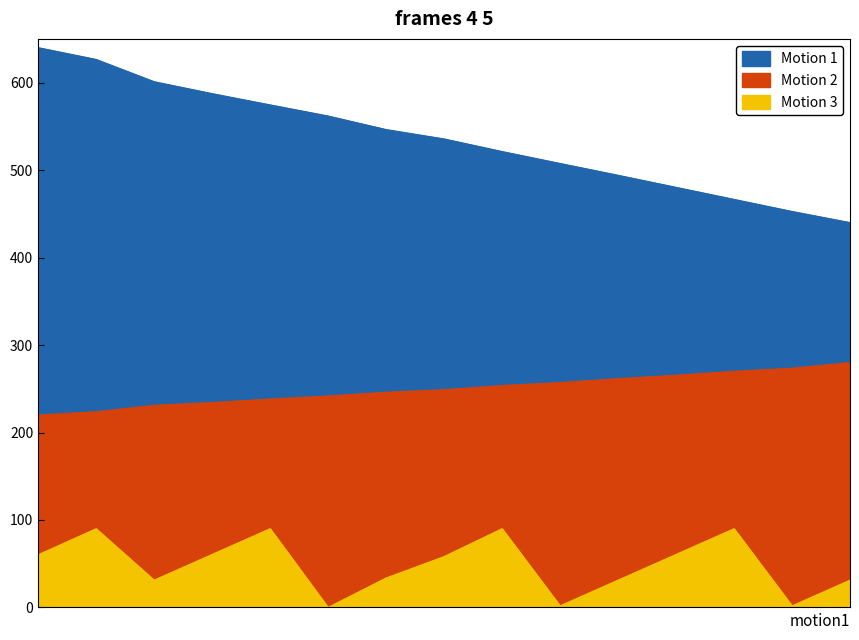

True or false: Motion 1 and Motion 3 intersect in this chart.

False